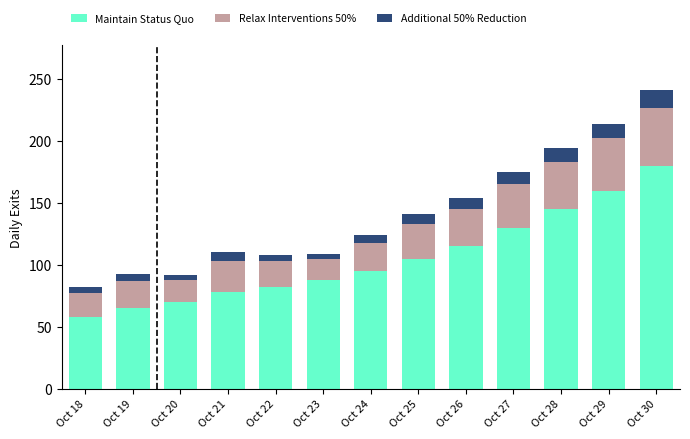

Which category has the lowest value in the Maintain Status Quo series?

Oct 18